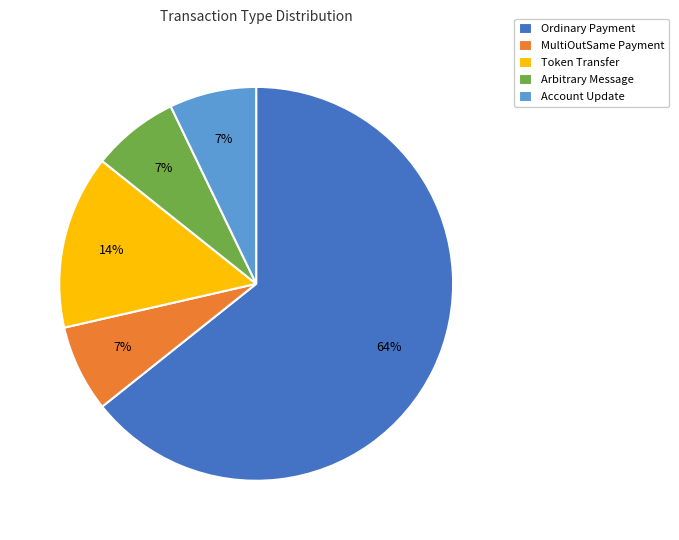

What is the largest slice in the pie chart?

Ordinary Payment